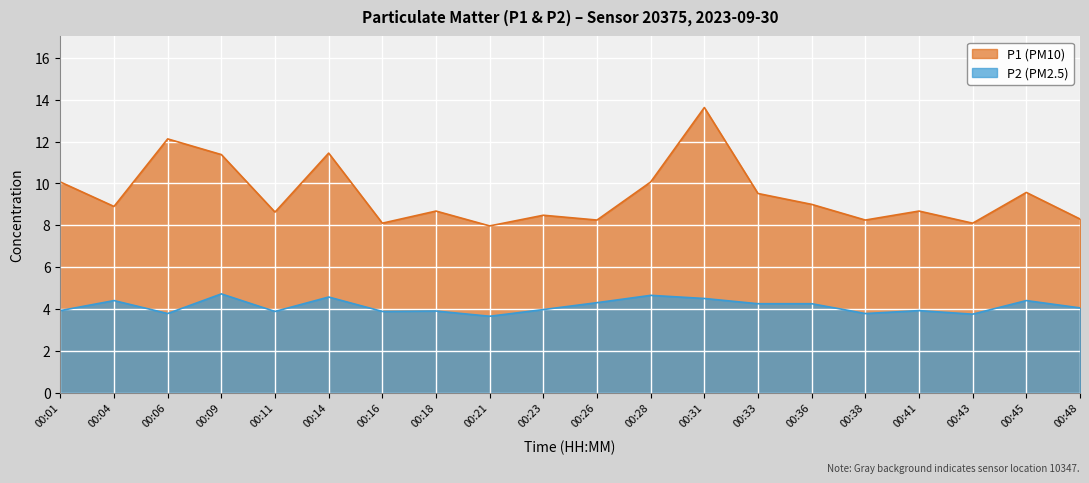

Reading left to right, what are all the values shown in this chart?

P1: 10.1	8.9	12.1	11.4	8.6	11.4	8.1	8.7	8.0	8.5	8.2	10.1	13.6	9.5	9.0	8.2	8.7	8.1	9.6	8.3
P2: 3.9	4.4	3.8	4.7	3.9	4.6	3.9	3.9	3.6	4.0	4.3	4.7	4.5	4.2	4.2	3.8	3.9	3.8	4.4	4.0